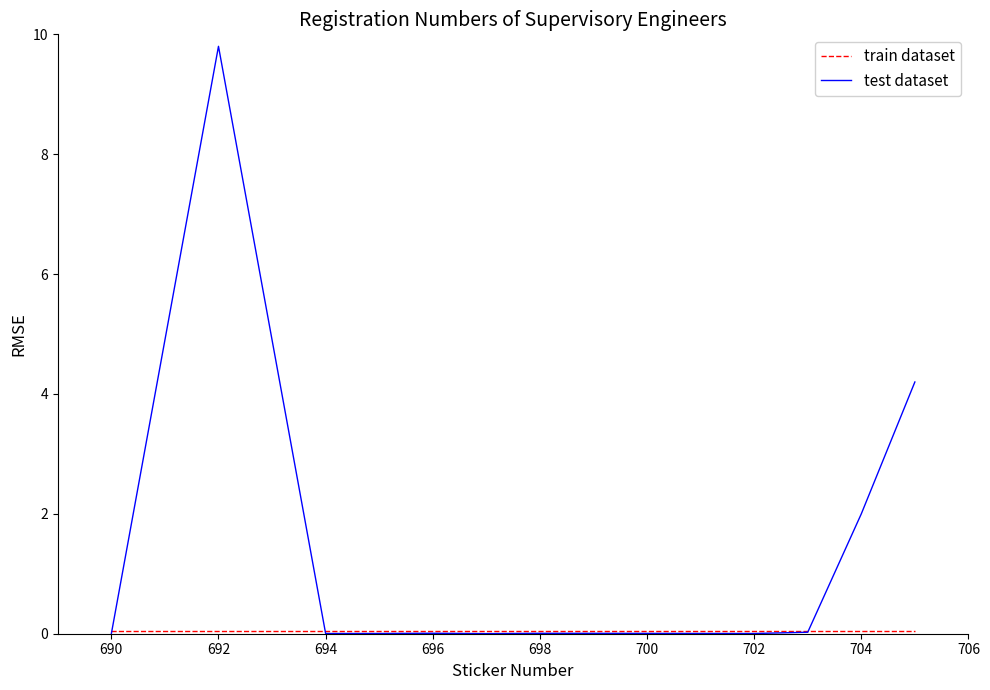

True or false: test dataset has more than 0 points higher than both neighbors.

True